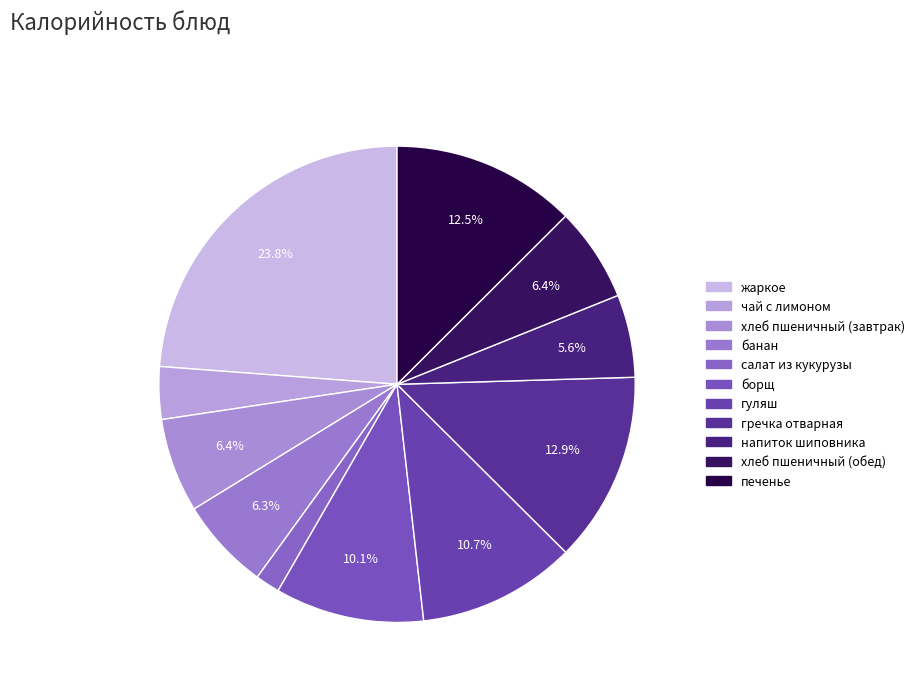

What is the total percentage of банан and борщ?

16.4%